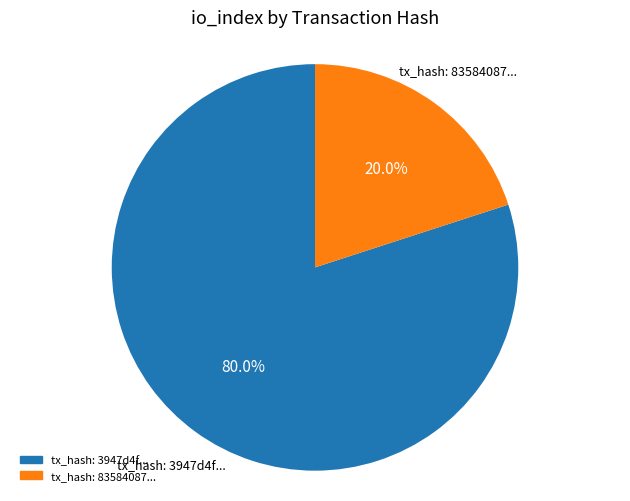

Does any single category account for the majority?

Yes